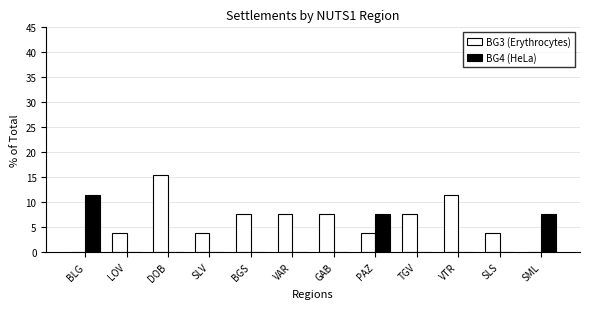

Is the value of BG3 (Erythrocytes) at GAB greater than the value of BG4 (HeLa) at GAB?

Yes